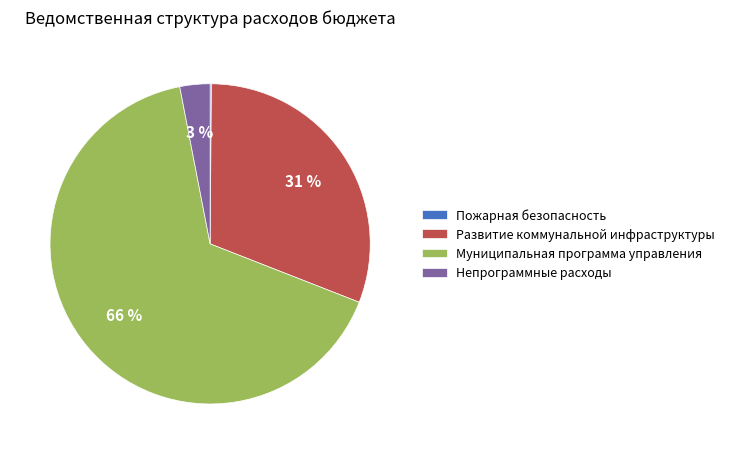

To the nearest percent, what is the combined percentage of Муниципальная программа управления and Развитие коммунальной инфраструктуры?

97%